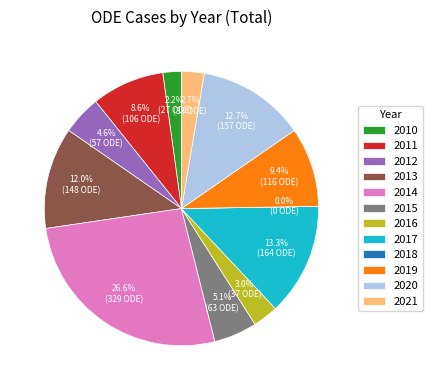

Rank the categories by value from lowest to highest.

2018, 2010, 2021, 2016, 2012, 2015, 2011, 2019, 2013, 2020, 2017, 2014